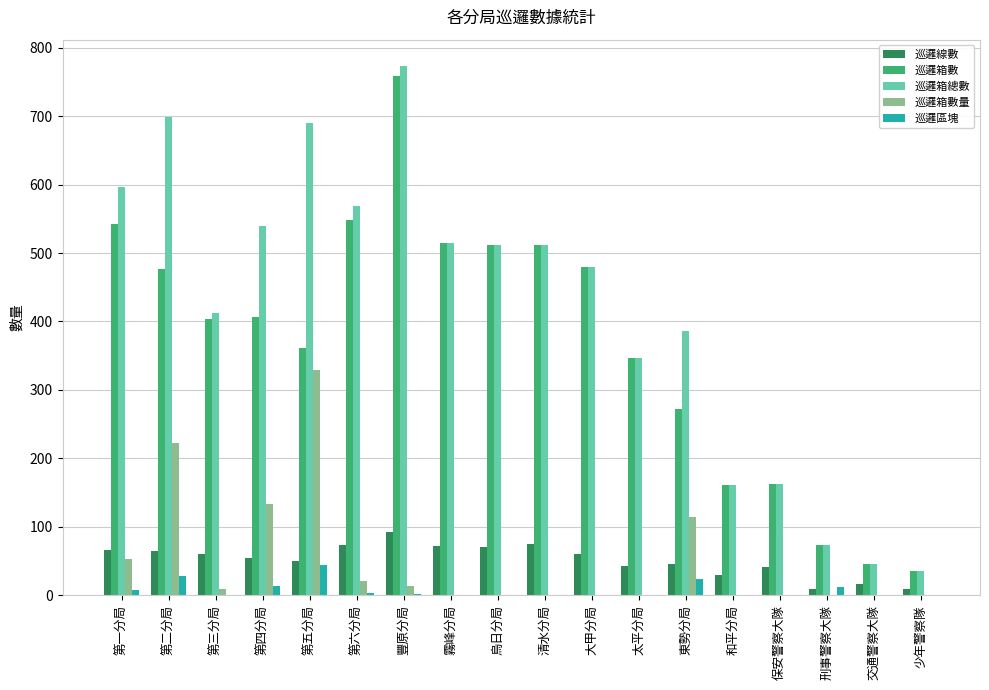

The 巡邏箱數量 series shows 0 at 霧峰分局. True or false?

True